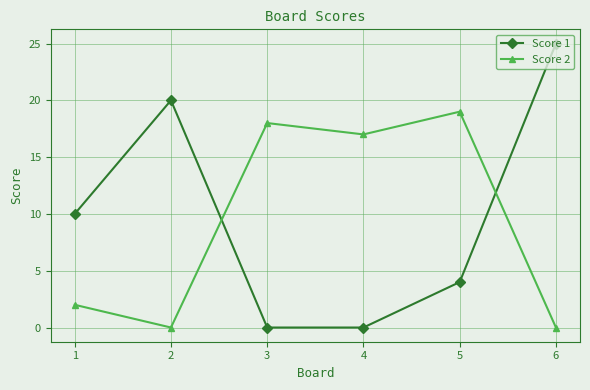

Reading right to left, list all the values displayed in this chart.

Score 1: 25	4	0	0	20	10
Score 2: 0	19	17	18	0	2